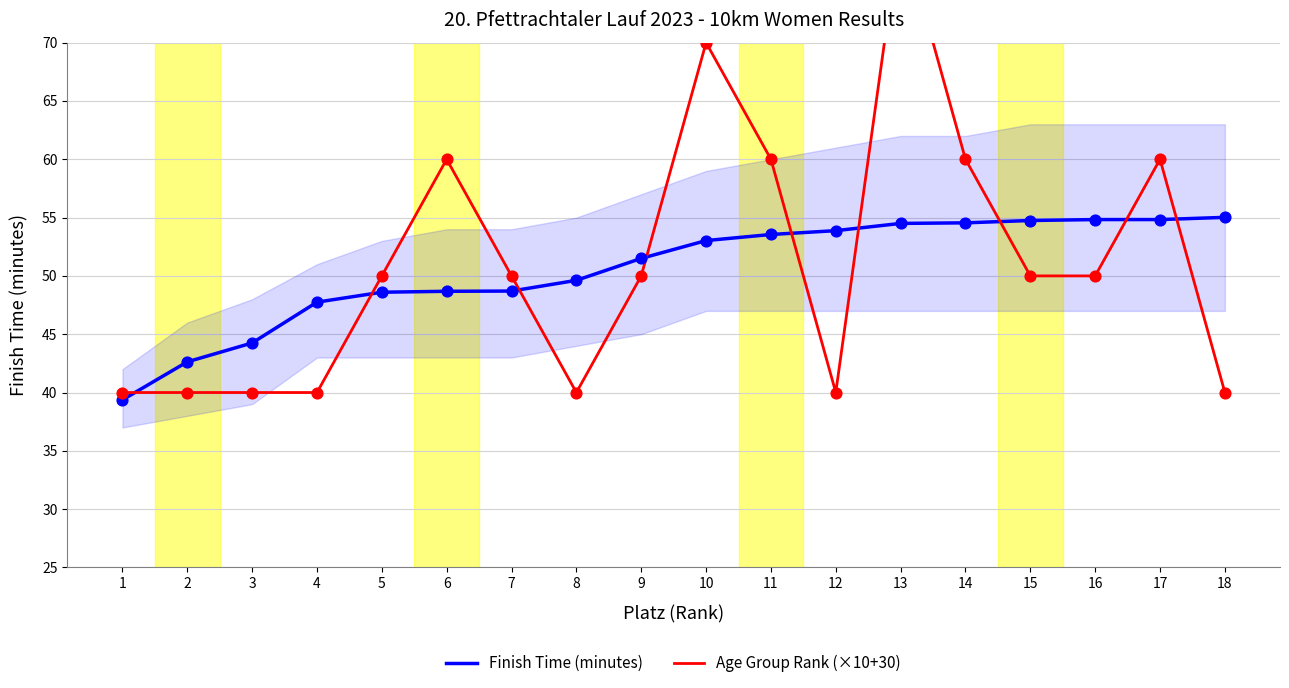

What is the total value across all series at 1?

79.4